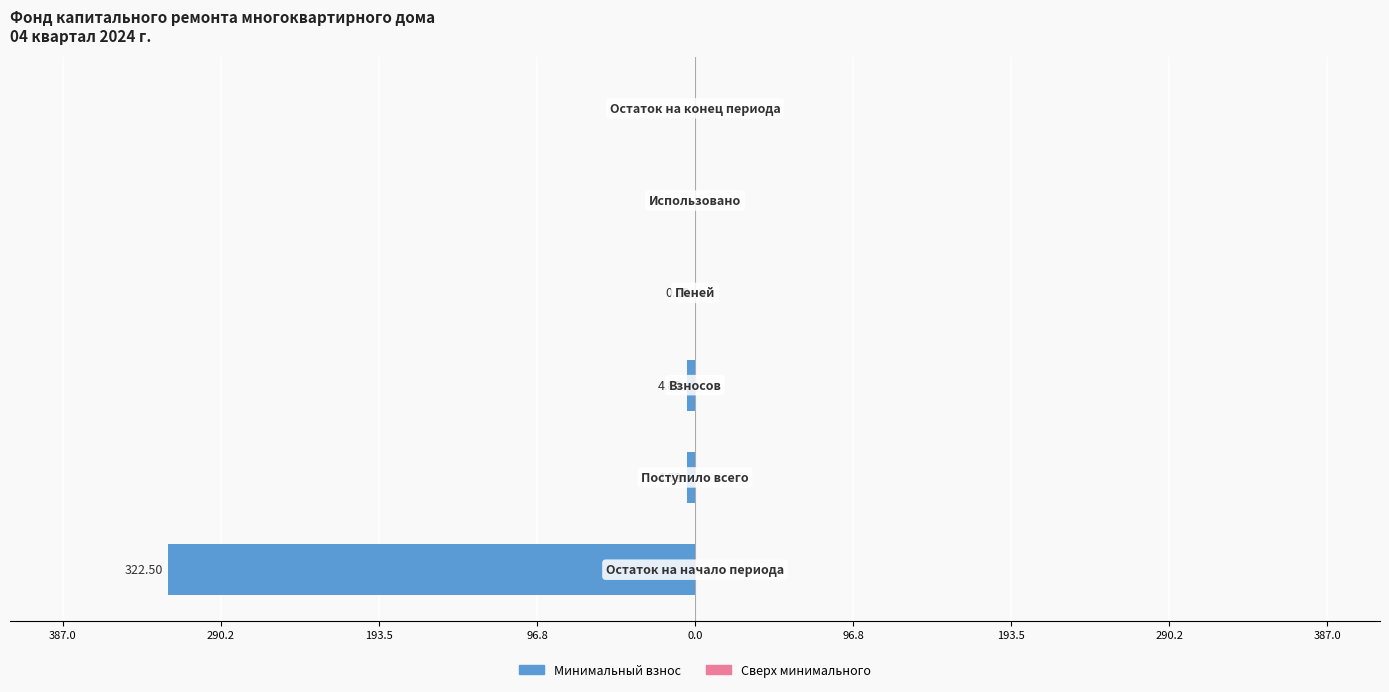

Are the bars horizontal?

Yes